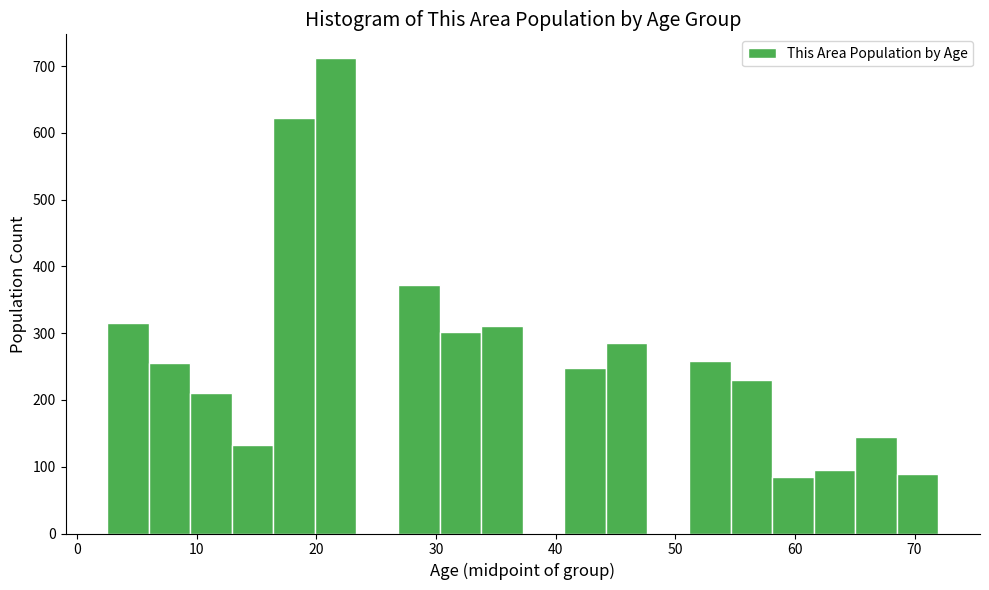

Read against the x-axis, roughly where is the centre of the tallest bar?

22